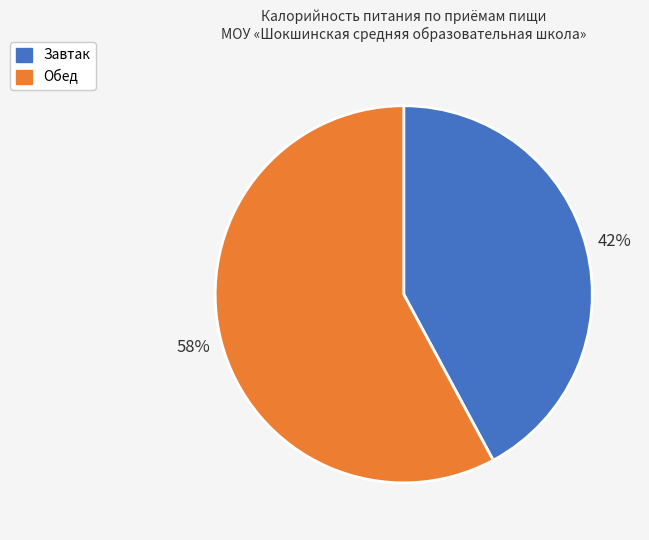

The Завтак slice represents 42% of the pie. True or false?

True